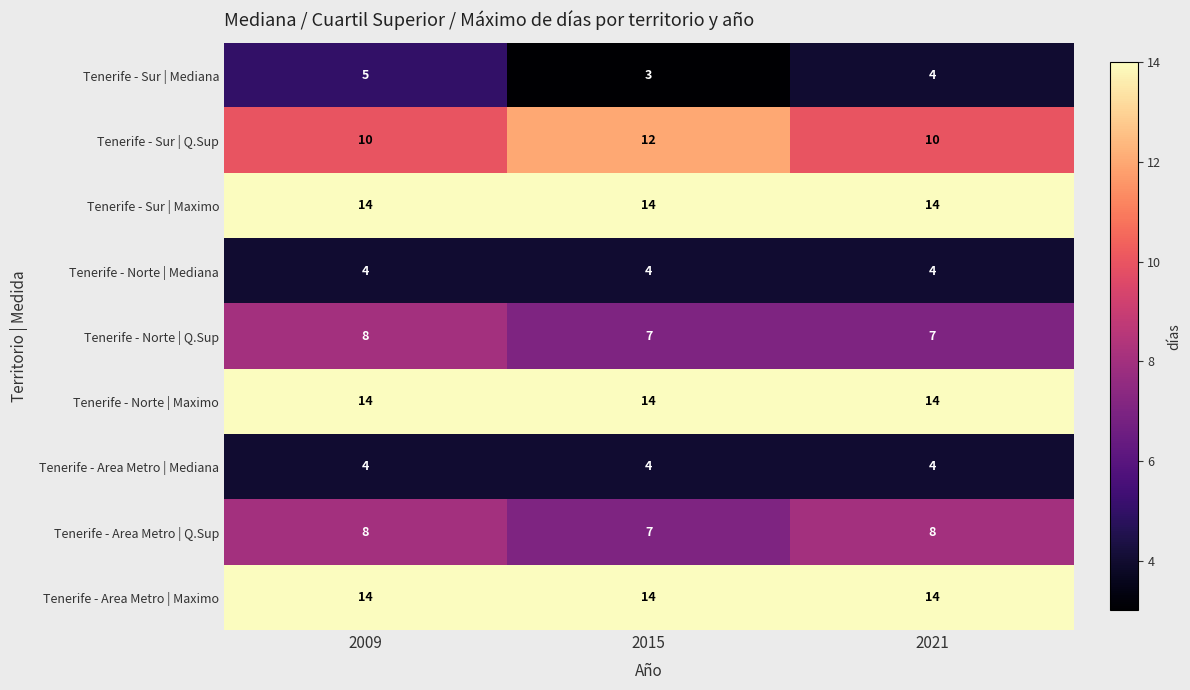

Reading left to right, transcribe all the data shown in this chart.

Tenerife - Sur | Mediana: 5	3	4
Tenerife - Sur | Q.Sup: 10	12	10
Tenerife - Sur | Maximo: 14	14	14
Tenerife - Norte | Mediana: 4	4	4
Tenerife - Norte | Q.Sup: 8	7	7
Tenerife - Norte | Maximo: 14	14	14
Tenerife - Area Metro | Mediana: 4	4	4
Tenerife - Area Metro | Q.Sup: 8	7	8
Tenerife - Area Metro | Maximo: 14	14	14